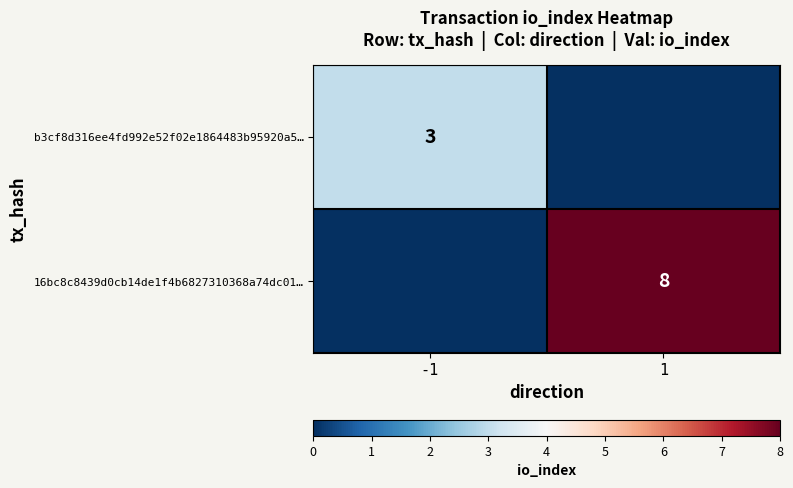

True or false: 16bc8c8439d0cb14de1f4b6827310368a74dc01… has a value of 2 at 1.

False